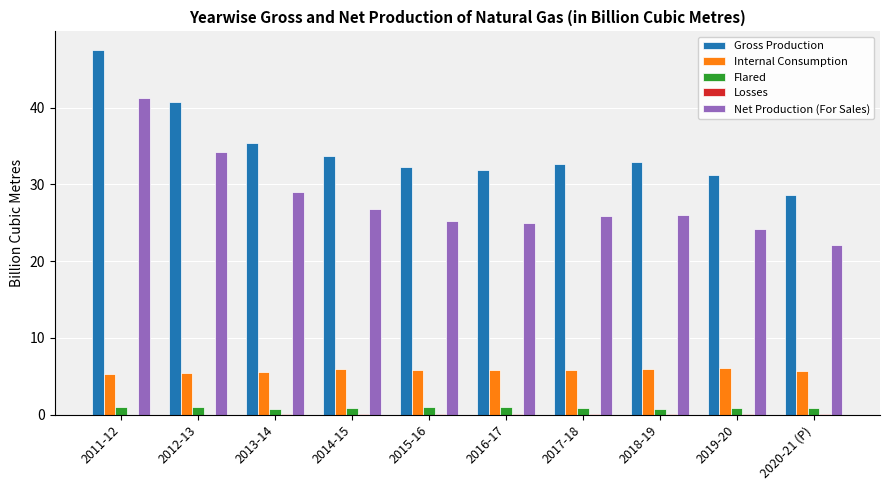

Is the value of Gross Production at 2012-13 greater than the value of Flared at 2012-13?

Yes